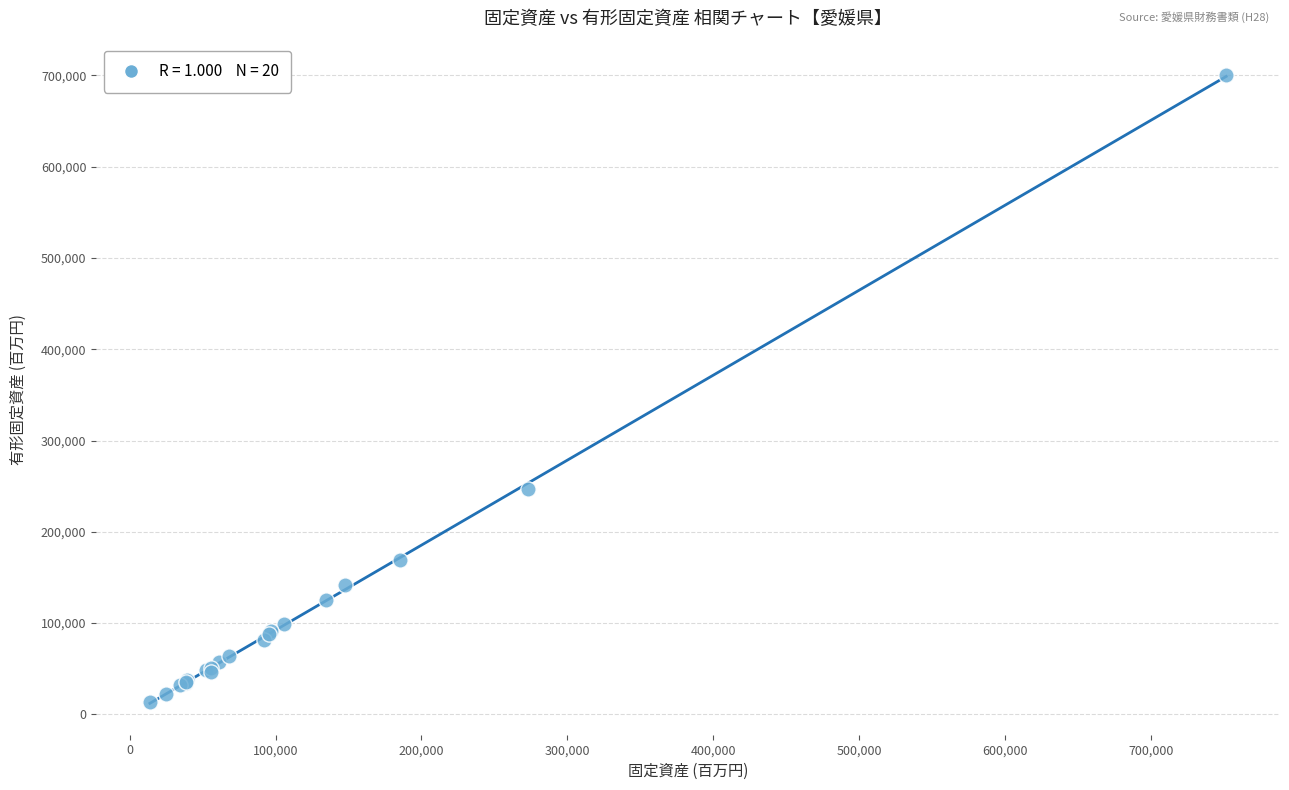

What Y value in the scatter plot is closest to 356764?

247141